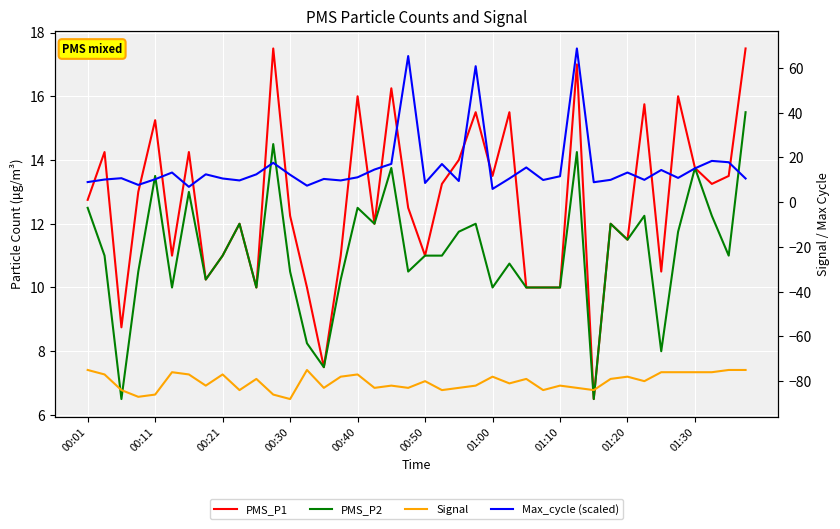

What are all the series names shown in the legend?

PMS_P1, PMS_P2, Signal, Max_cycle (scaled)